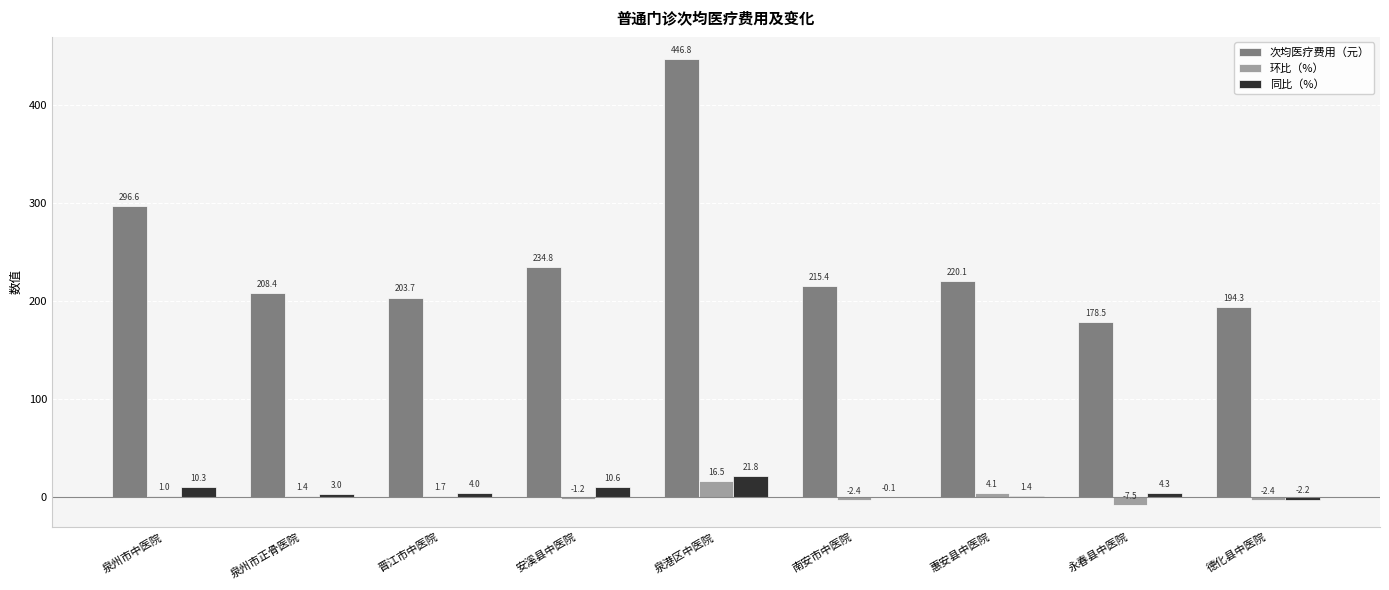

The value of 次均医疗费用（元） at 永春县中医院 is 309.2. True or false?

False